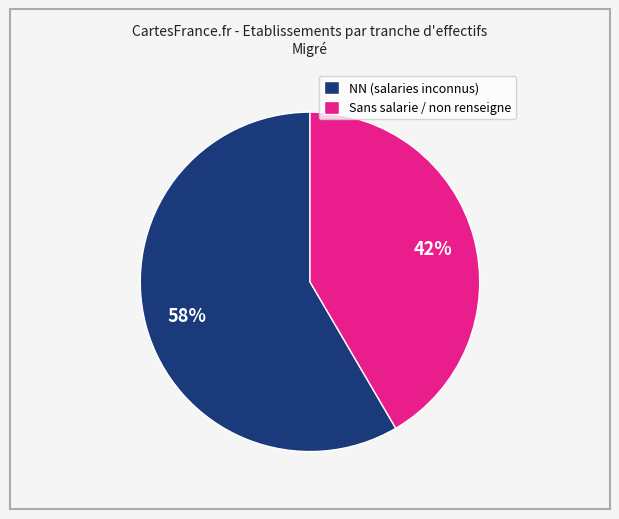

Rank the categories by value from highest to lowest.

NN (salaries inconnus), Sans salarie / non renseigne